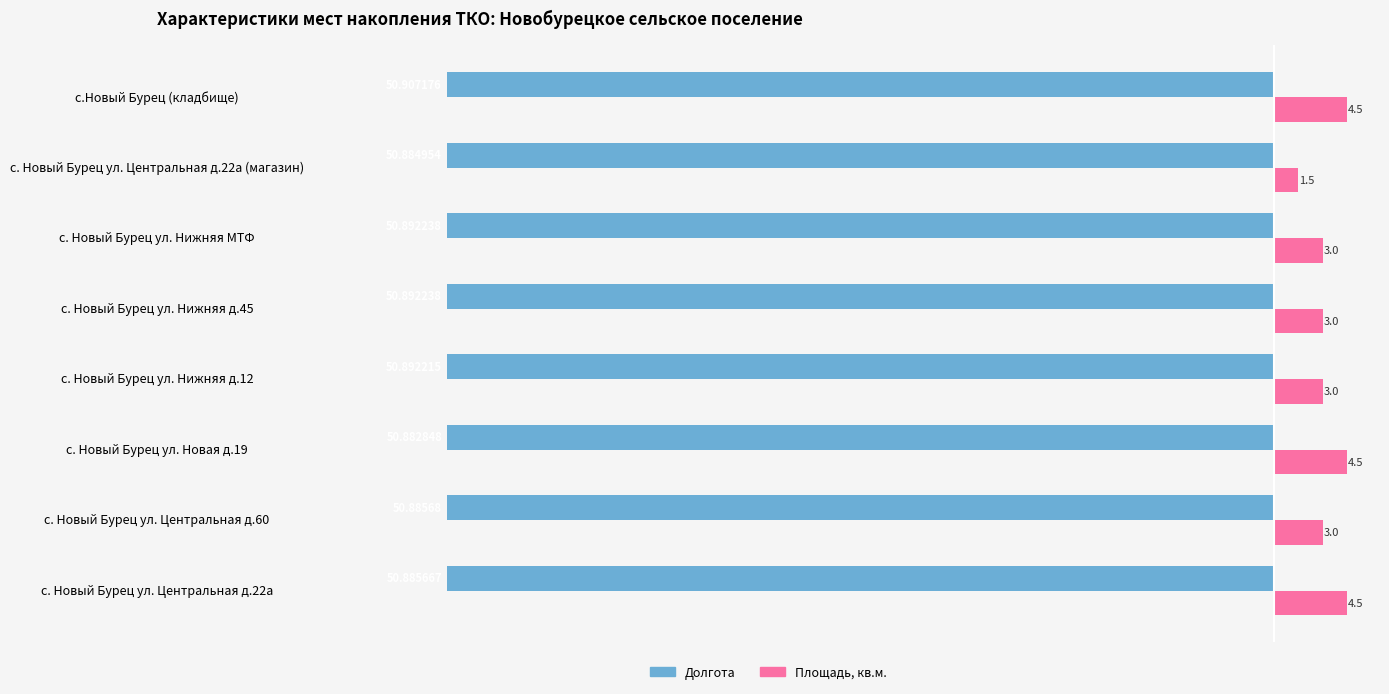

What is the difference between the maximum and minimum values in the Площадь, кв.м. series?

3.0